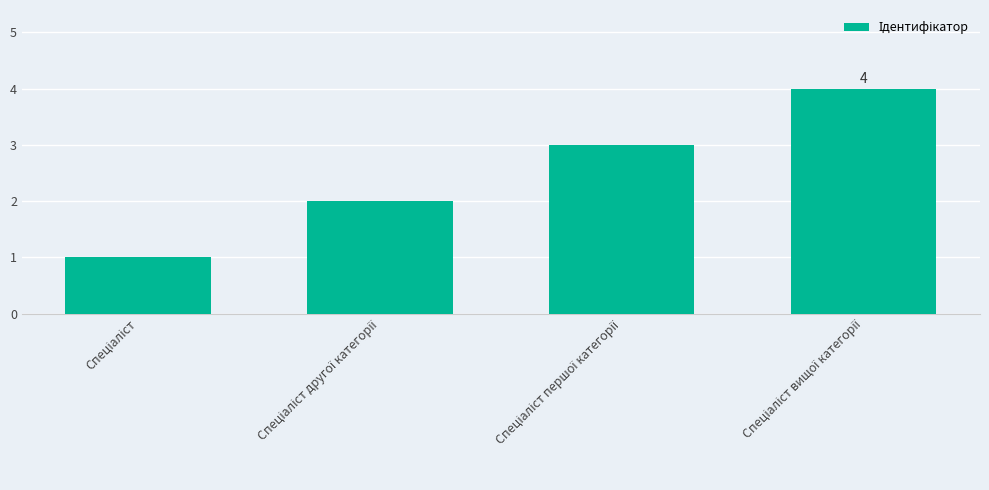

What is the greatest value displayed?

4